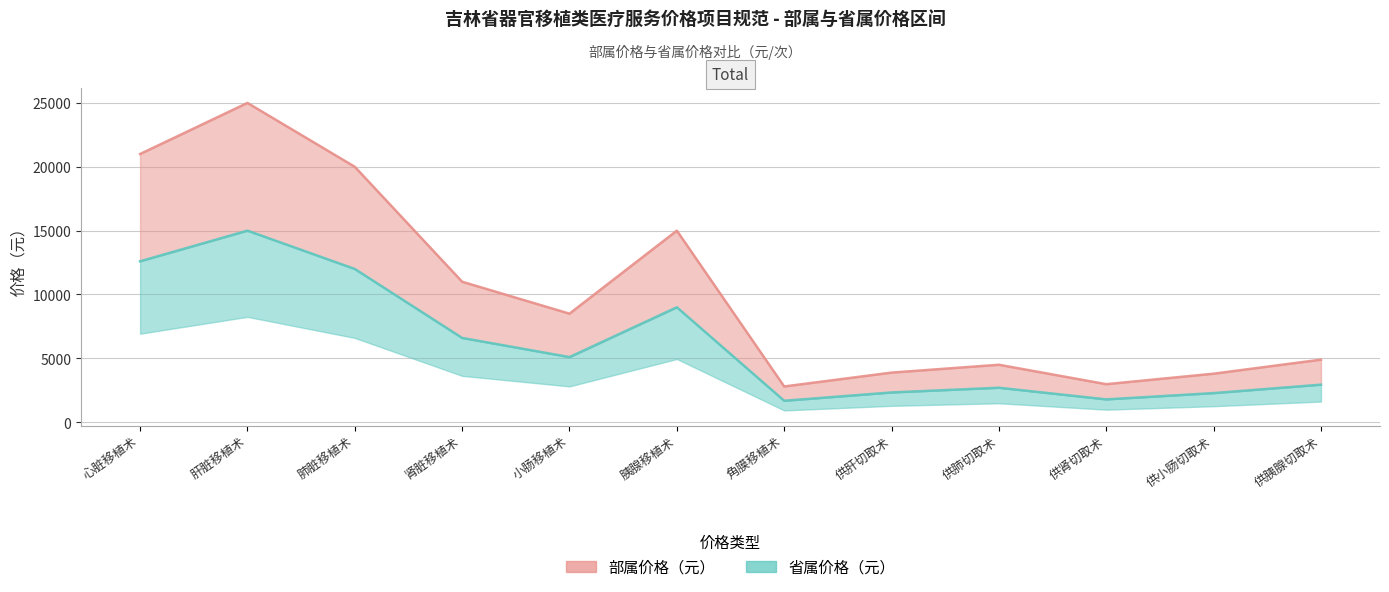

What is the sum of the 省属价格（元） values at 供胰腺切取术 and 角膜移植术?

4620.0